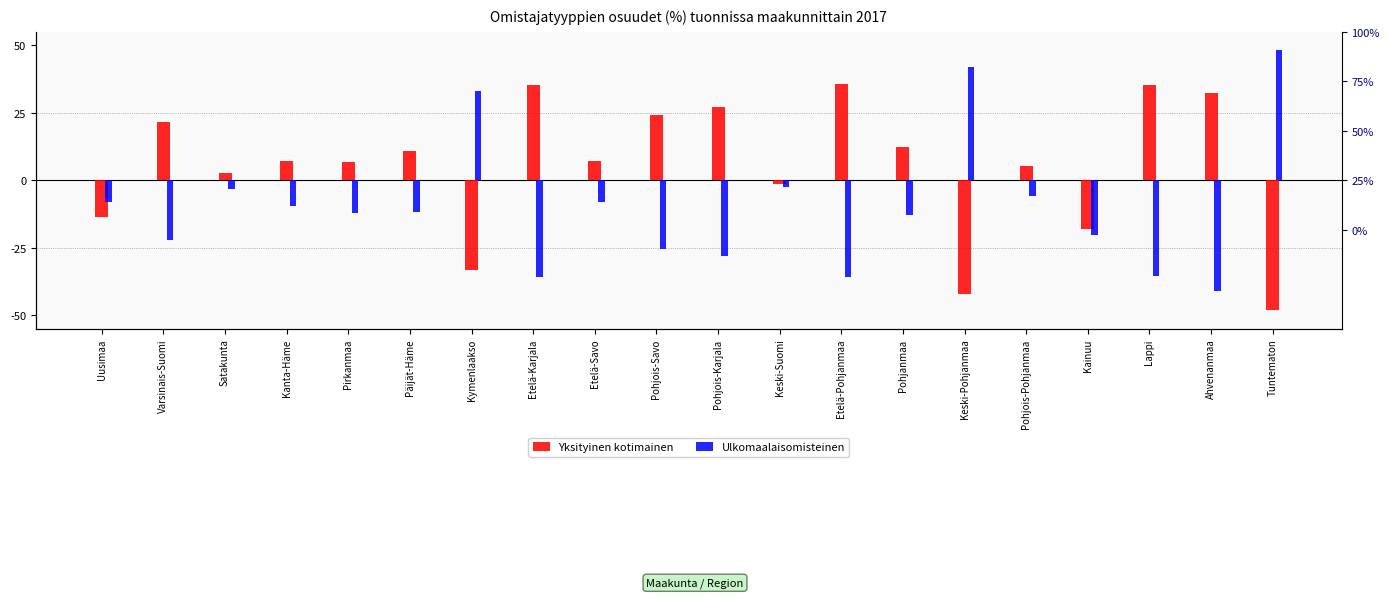

Which label corresponds to the largest value in the chart?

Tuntematon